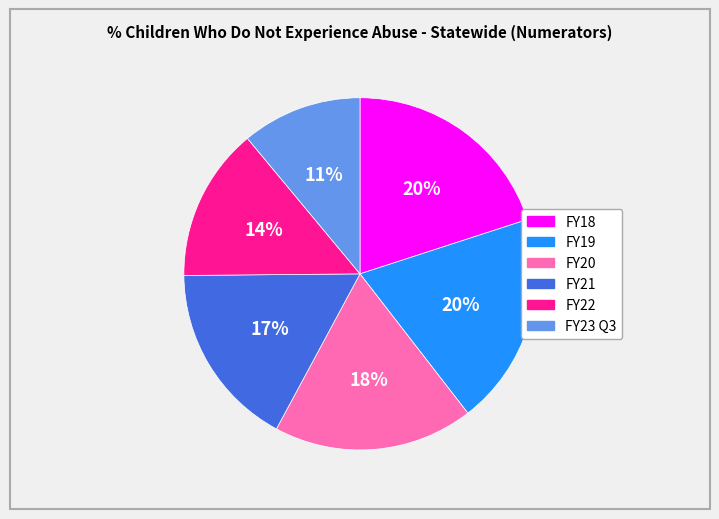

Do FY19 and FY22 together represent more than half of the pie?

No